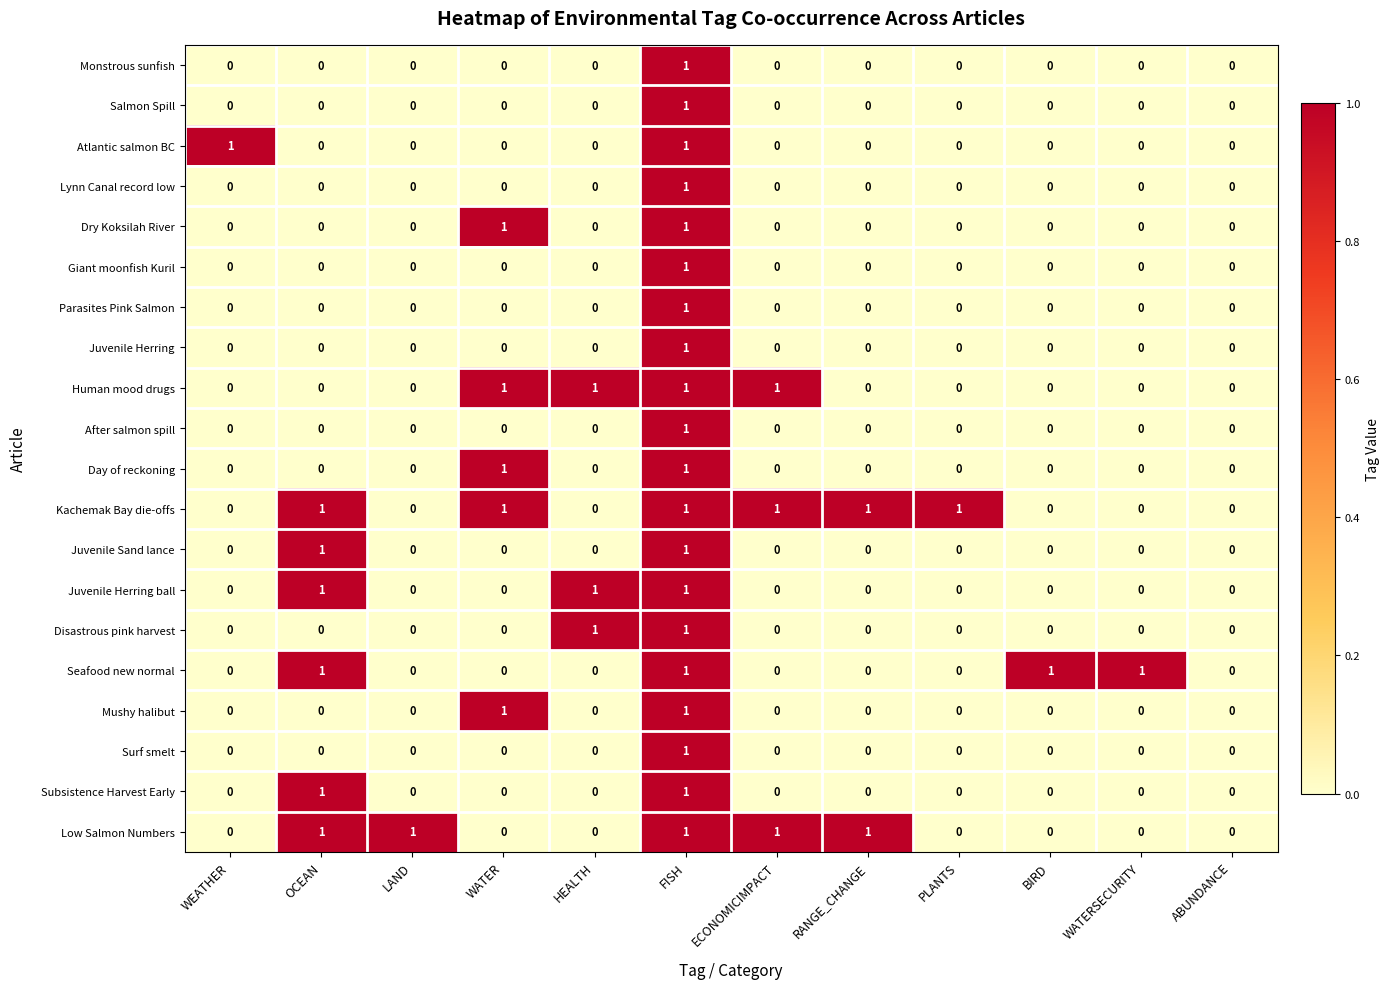

Which series has the largest total across all categories?

Kachemak Bay die-offs